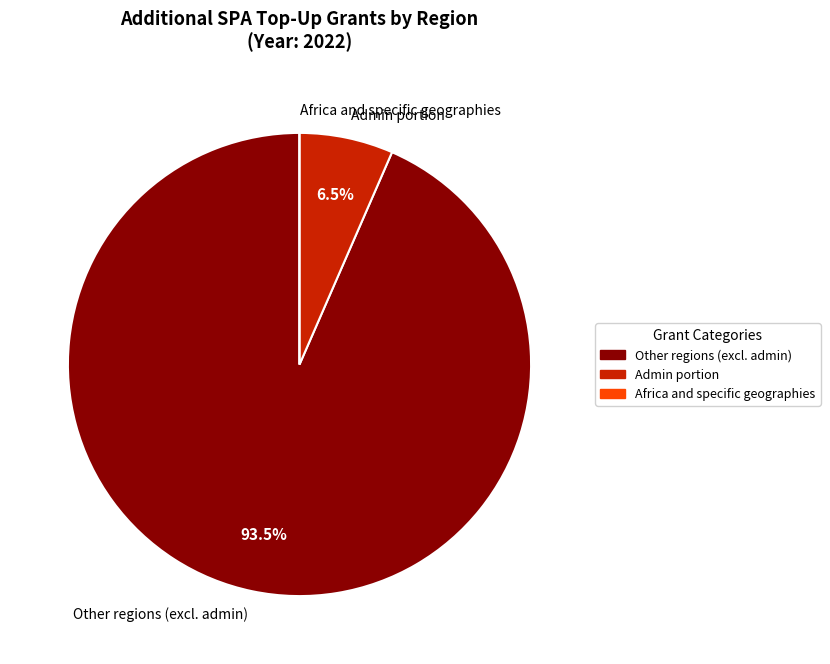

Combined, do Other regions (excl. admin) and Admin portion account for over 50%?

Yes